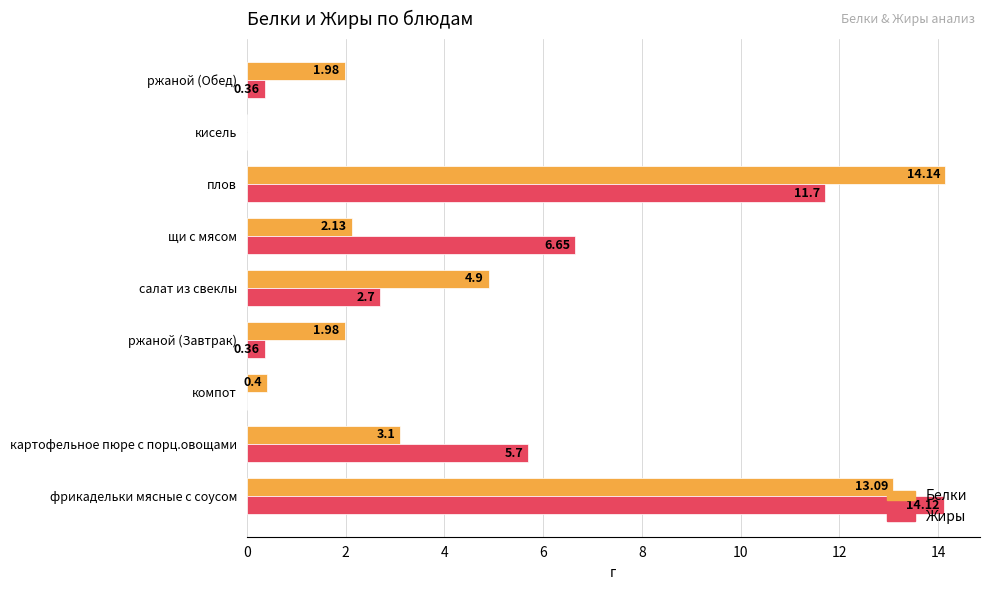

What is the sum of all Жиры values?

41.6